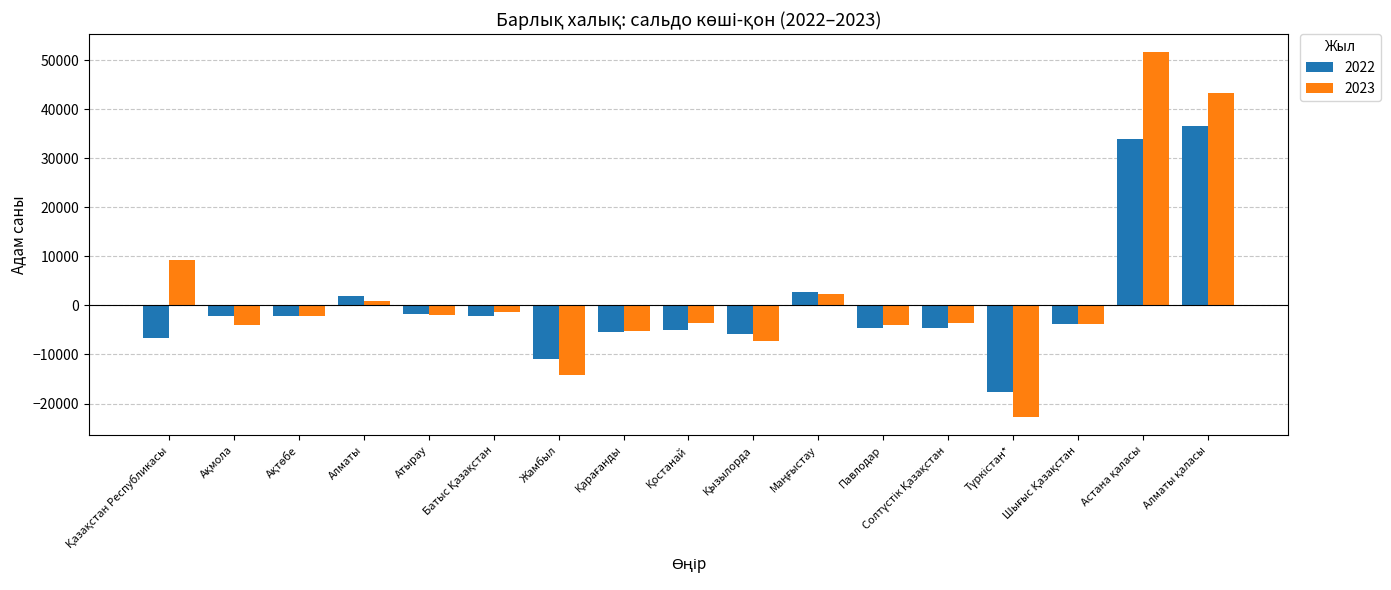

How many data points in 2022 are above -3739?

8